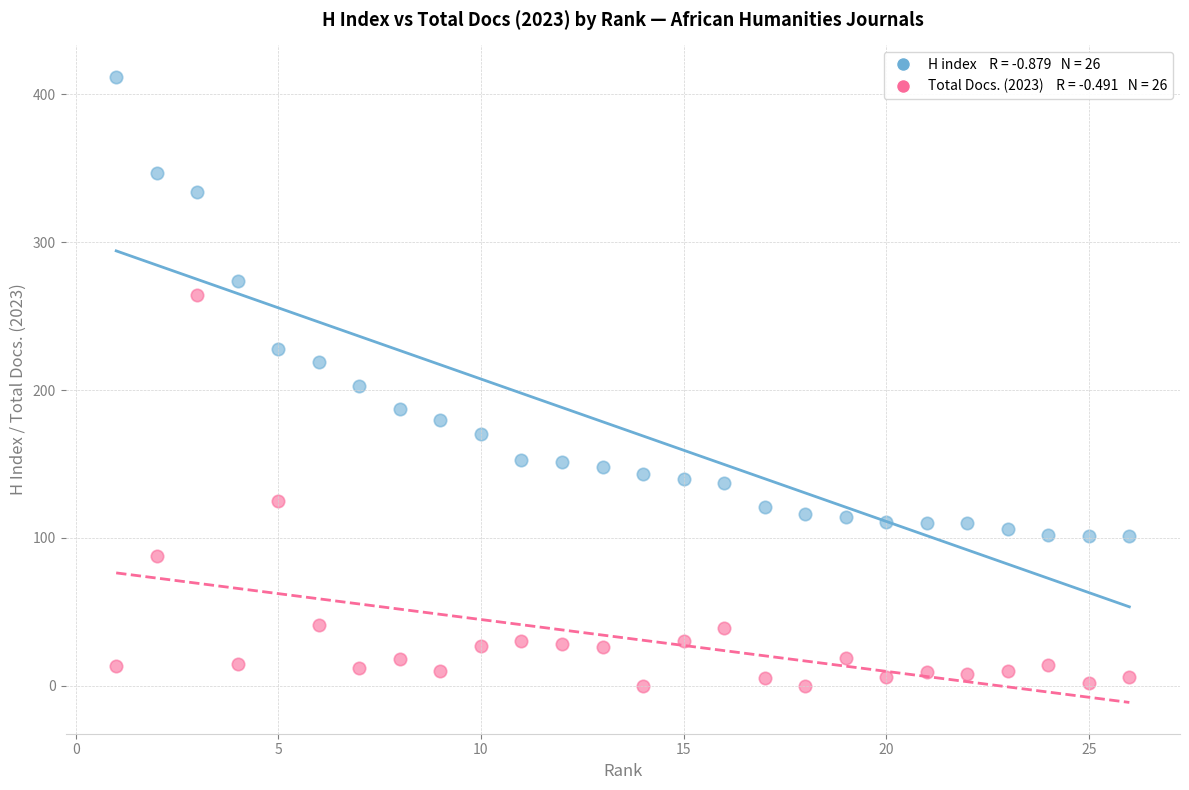

Across all data points, what is the range of Y values (max minus min)?

412